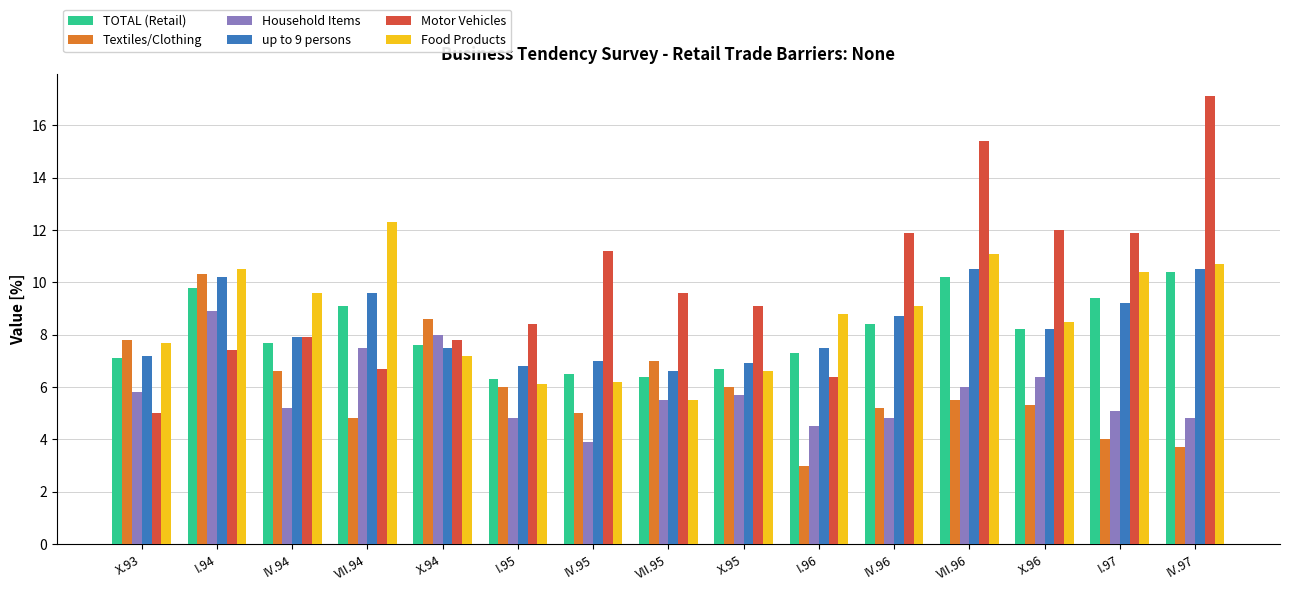

How many bars are there in total?

90